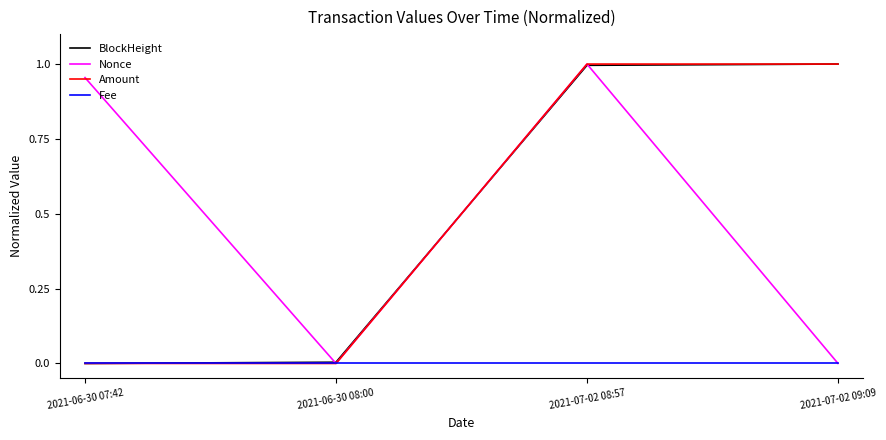

What position from the right is 2021-07-02 08:57?

2